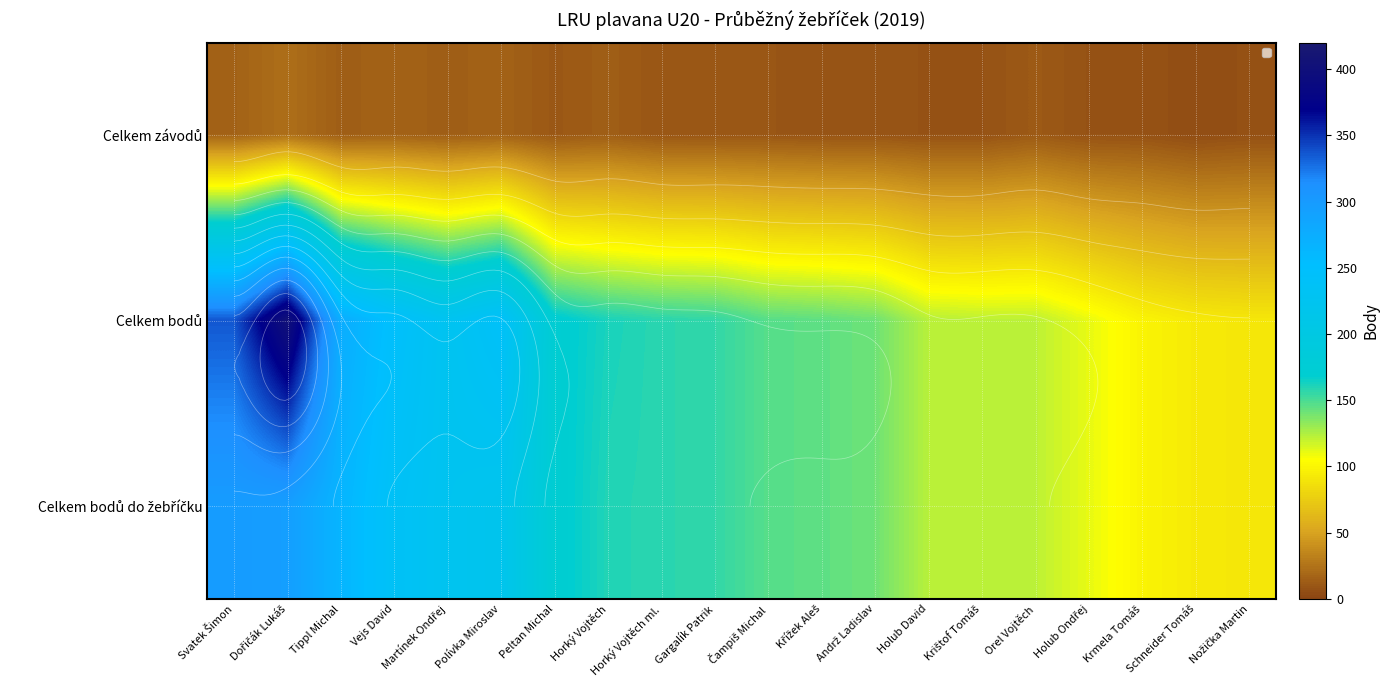

At which category does the chart reach its peak across all series?

Dořičák Lukáš